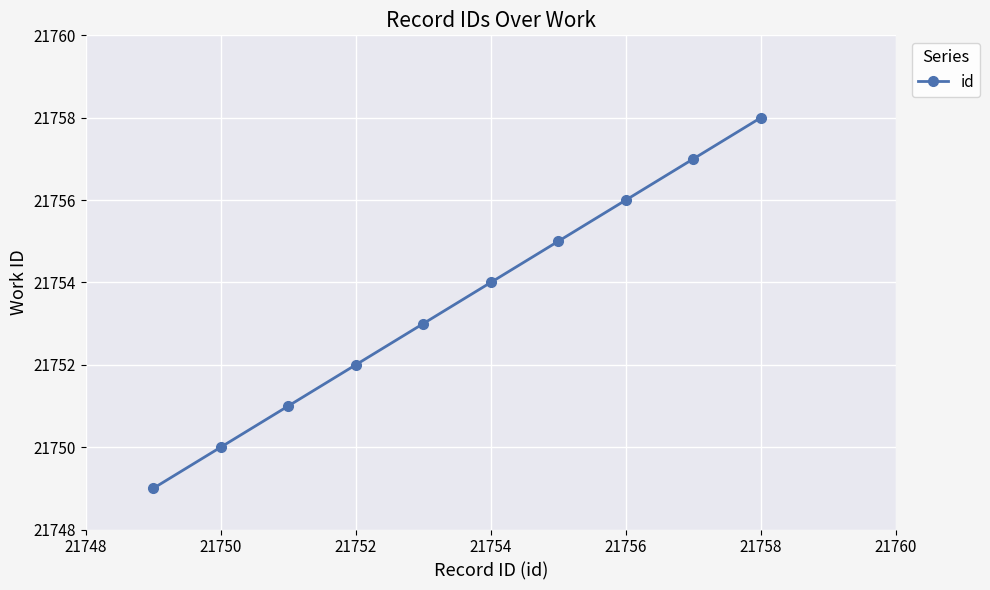

True or false: the data has more than 2 interior local peaks.

False